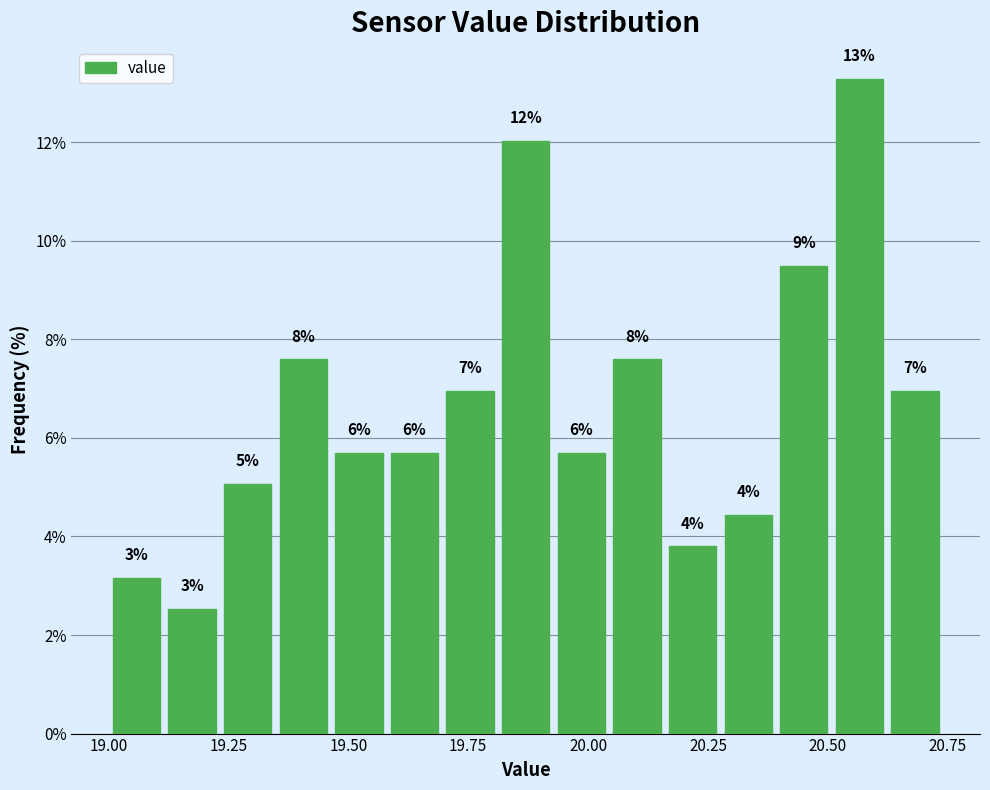

Around what value on the x-axis is the tallest bar? Give the approximate position of its centre, as read against the axis.

20.55